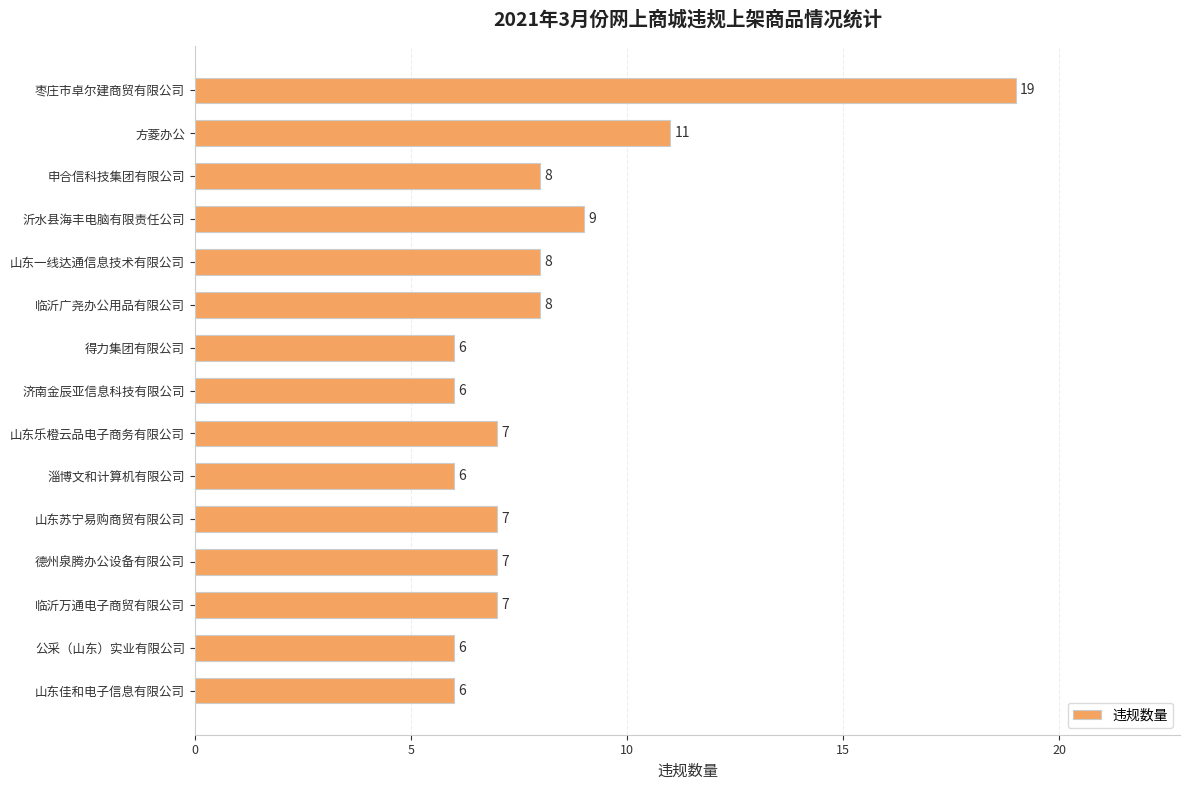

What is the label of the 10th bar from the top?

淄博文和计算机有限公司